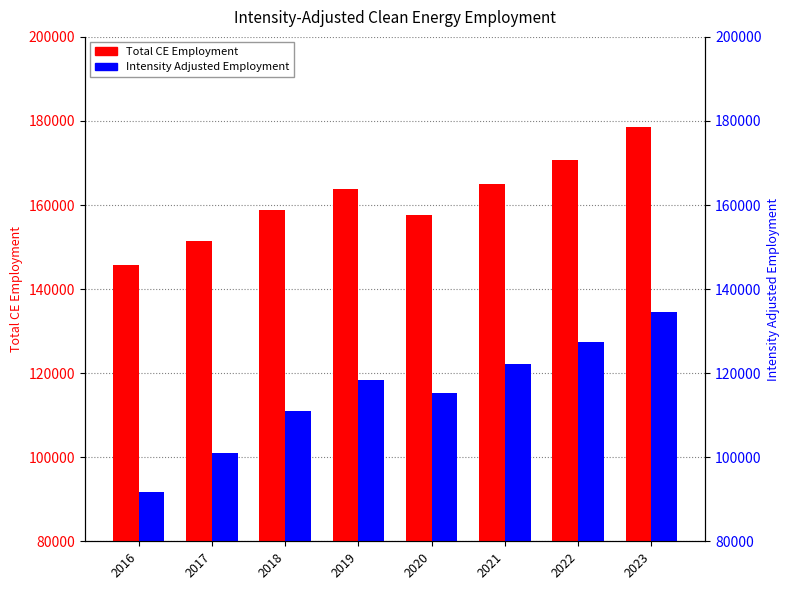

What is the difference between the maximum and second lowest values in the Total CE Employment series?

26985.4